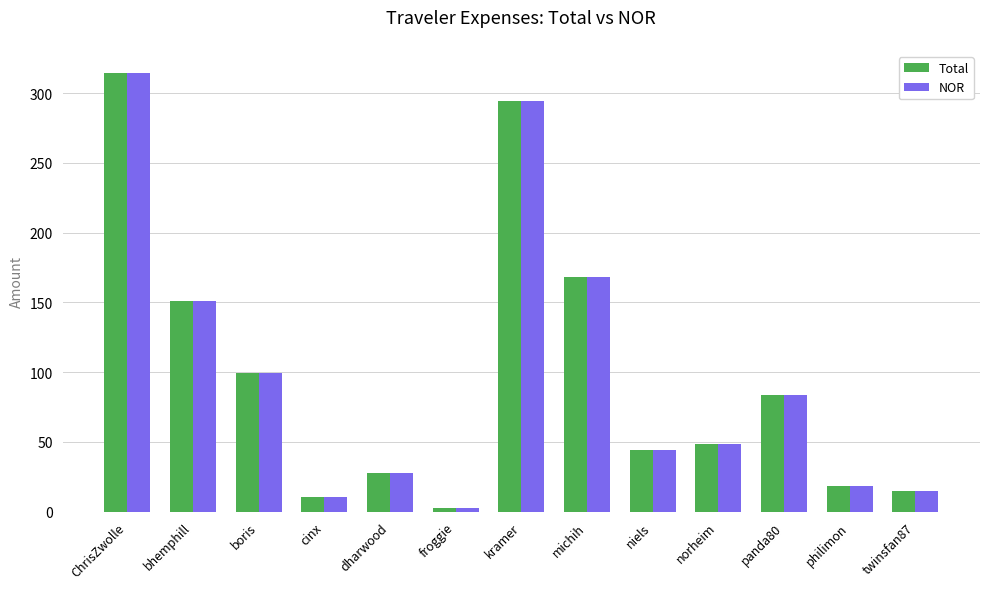

How many series are shown in this chart?

2